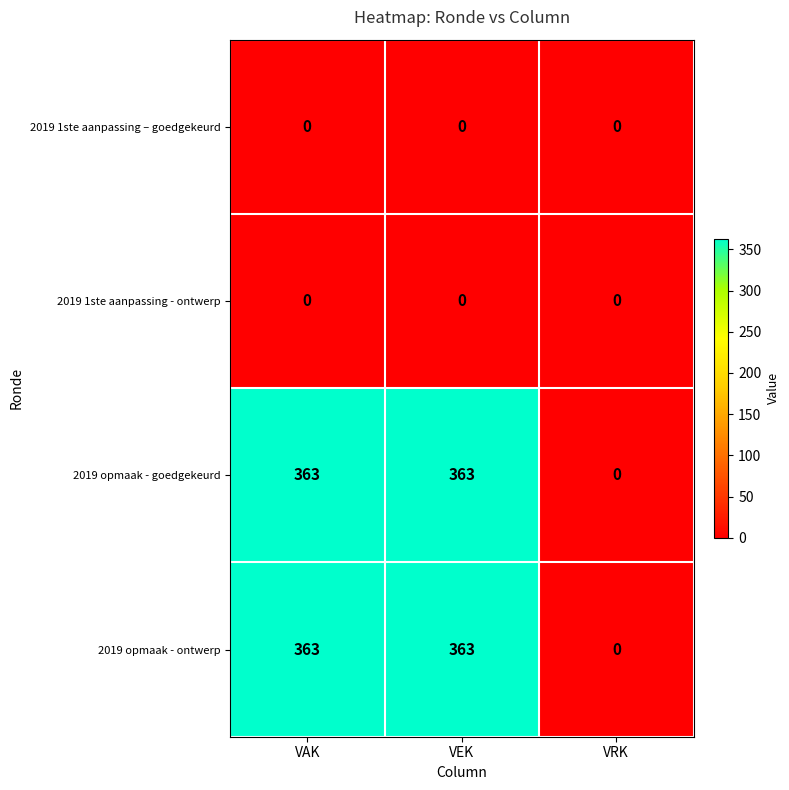

Is the value of 2019 opmaak - ontwerp at VAK greater than the value of 2019 1ste aanpassing - ontwerp at VEK?

Yes